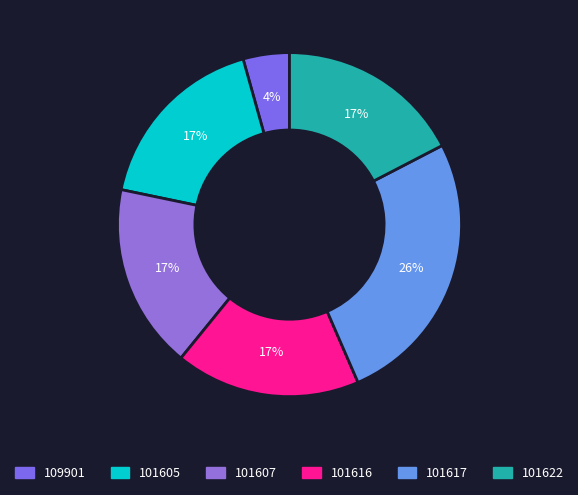

To the nearest percent, what percentage of the pie is 101617?

26%